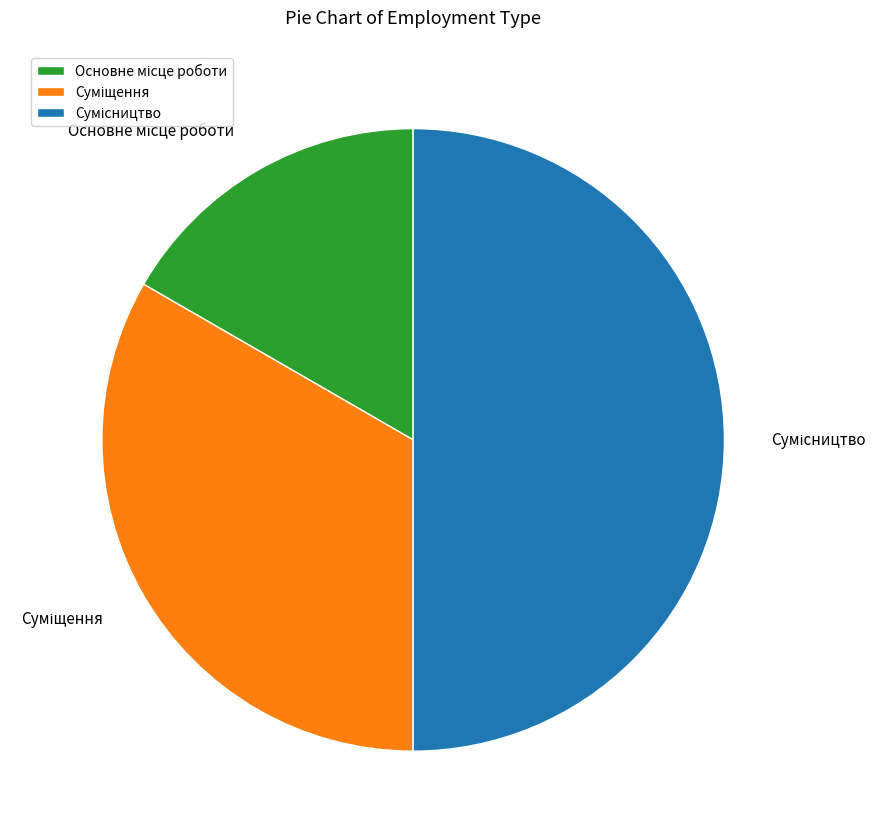

To the nearest percent, what portion does Суміщення represent?

33%